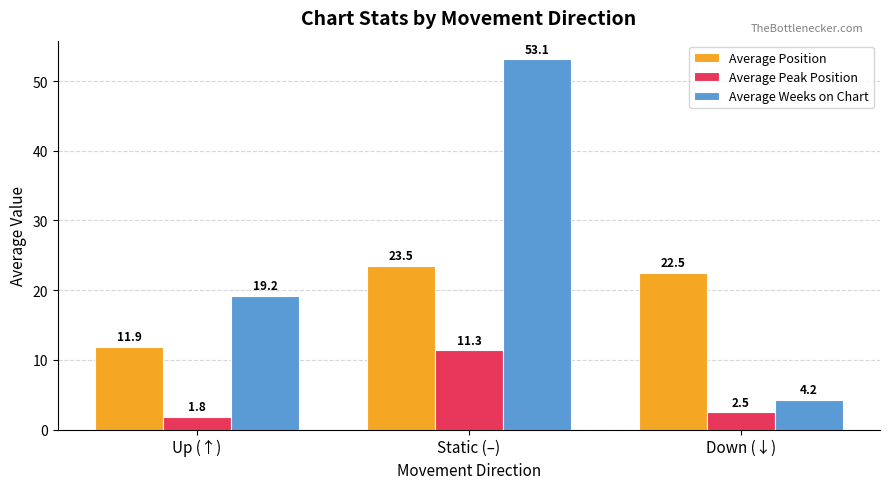

What position from the right is Down (↓)?

1